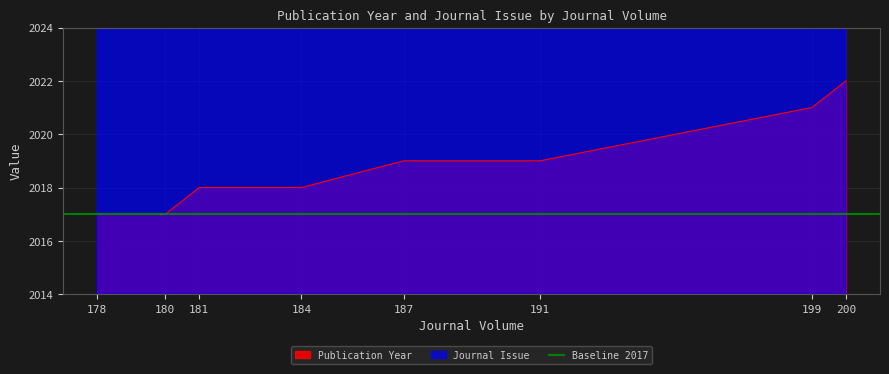

The value of Journal Issue at 199 is 3015. True or false?

True